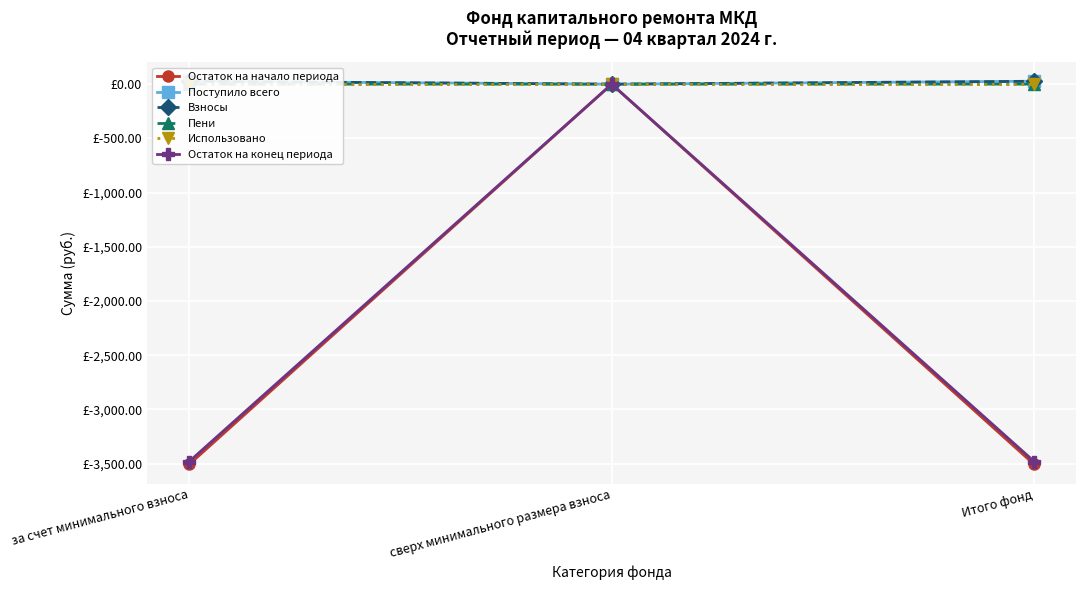

Which has a higher value, за счет минимального взноса or сверх минимального размера взноса?

сверх минимального размера взноса